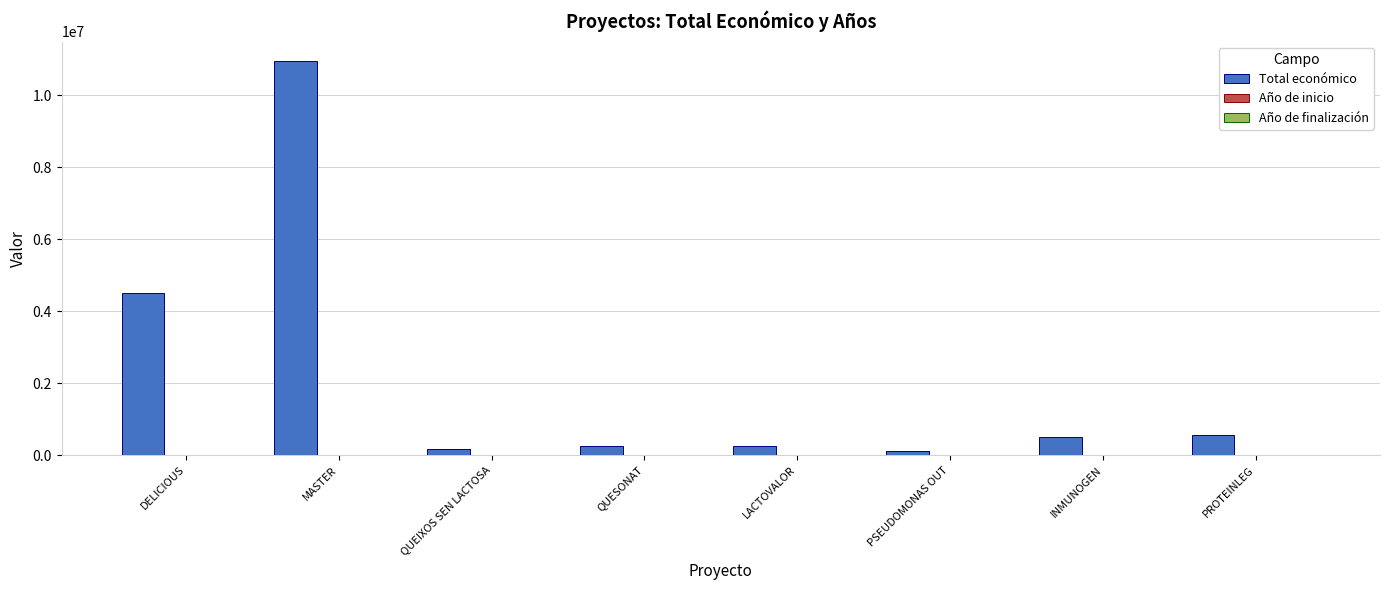

At which category is the sum across all series the highest?

MASTER